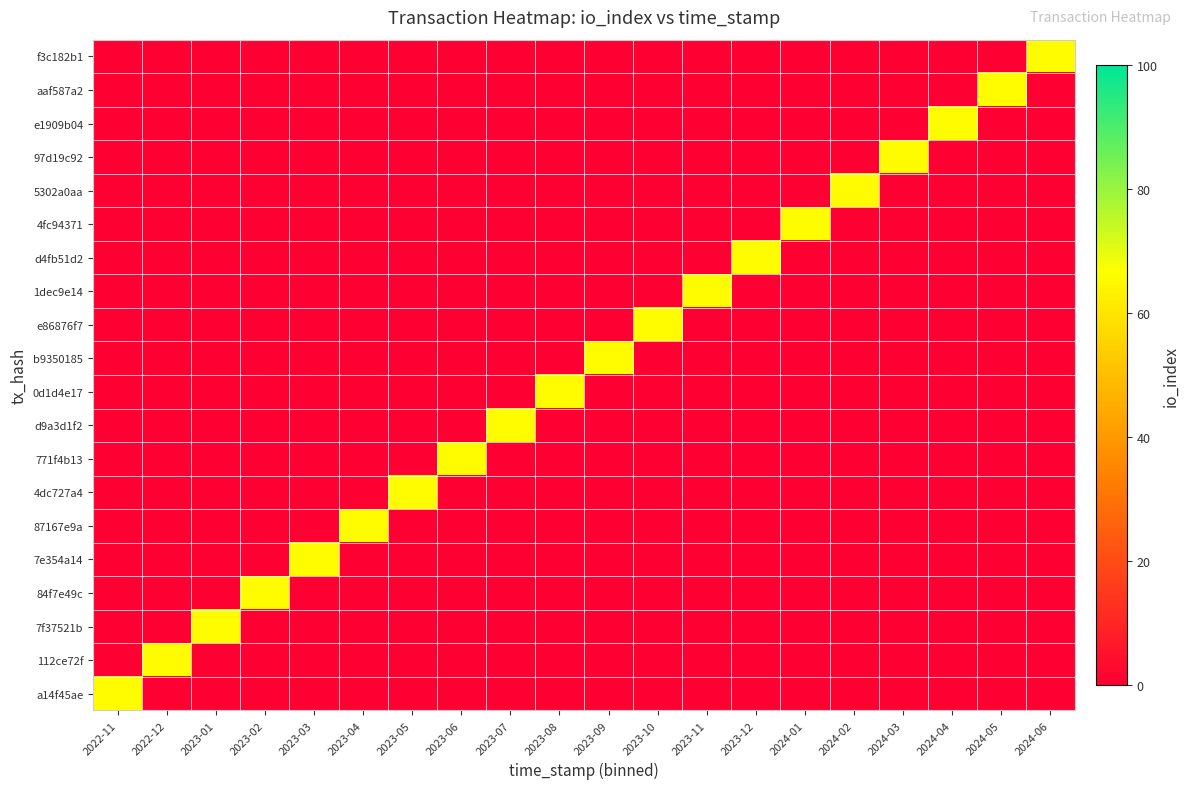

How many series are shown in this chart?

20